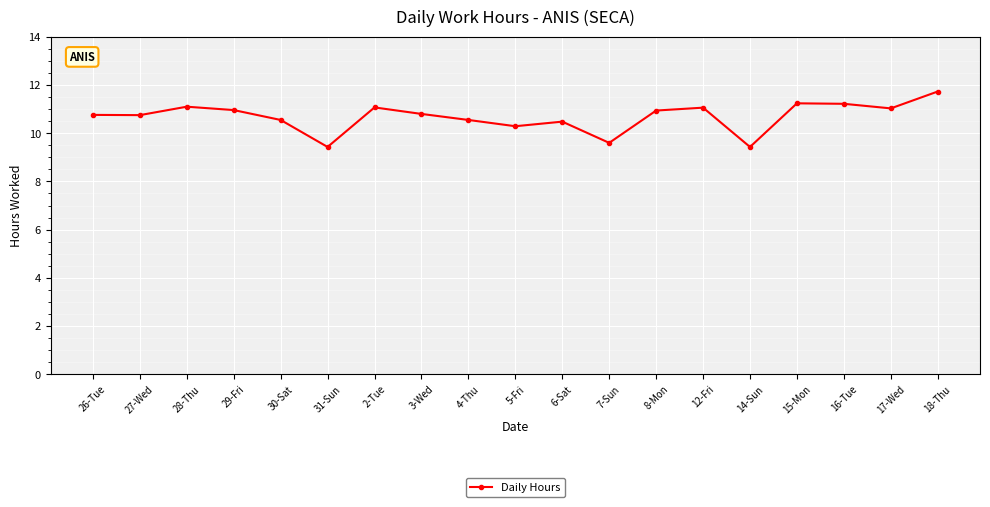

True or false: the data shows 6.9 at 6-Sat.

False